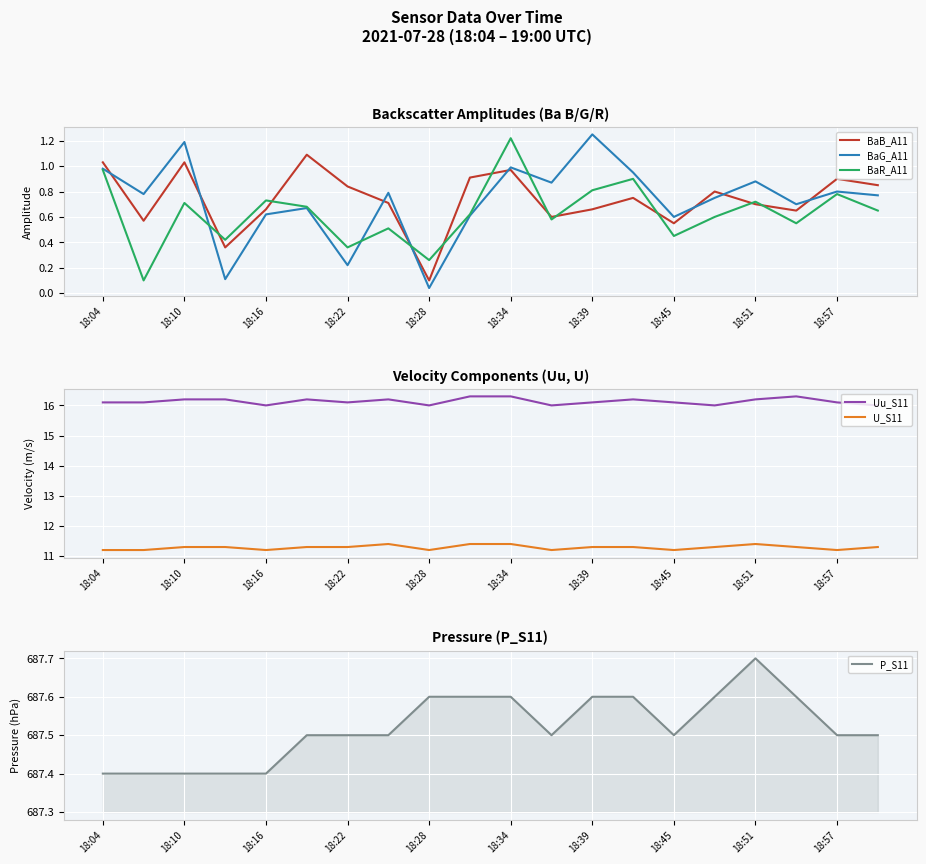

The BaR_A11 series shows 0.1 at 18:51. True or false?

False